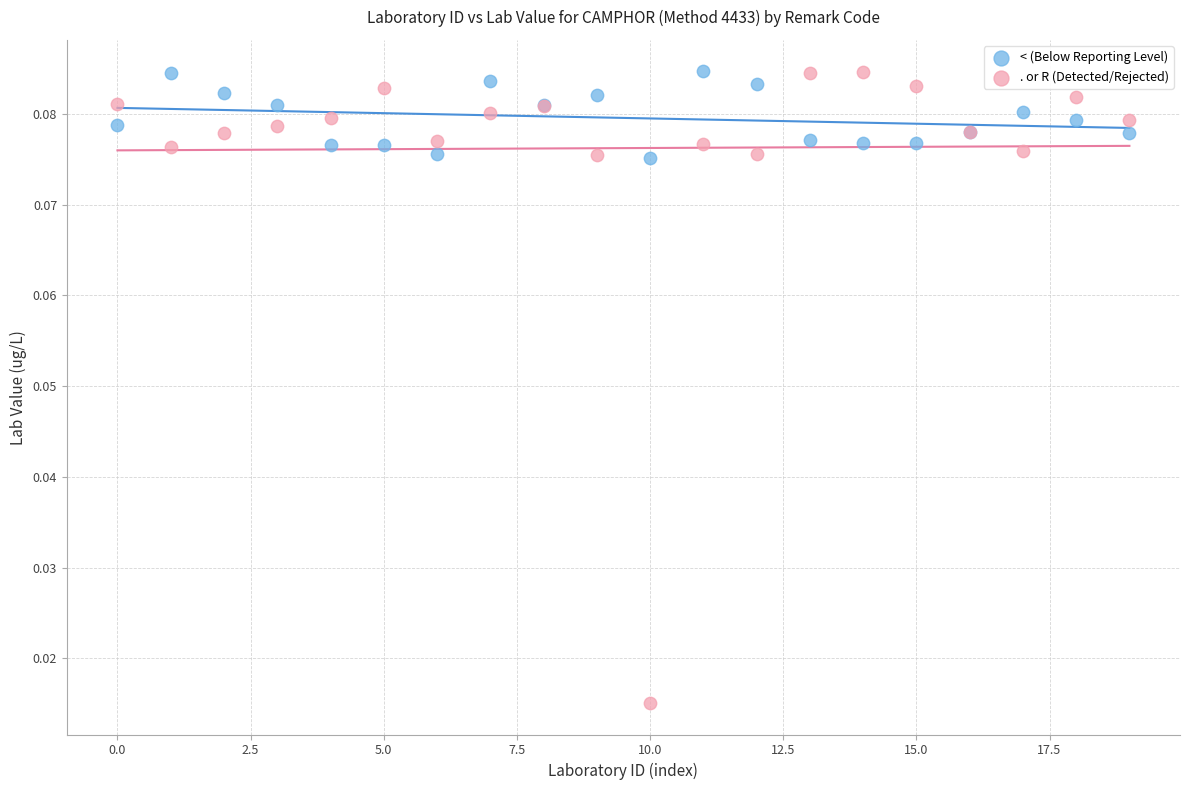

What are all the series names shown in the legend?

< (Below Reporting Level), . or R (Detected/Rejected)